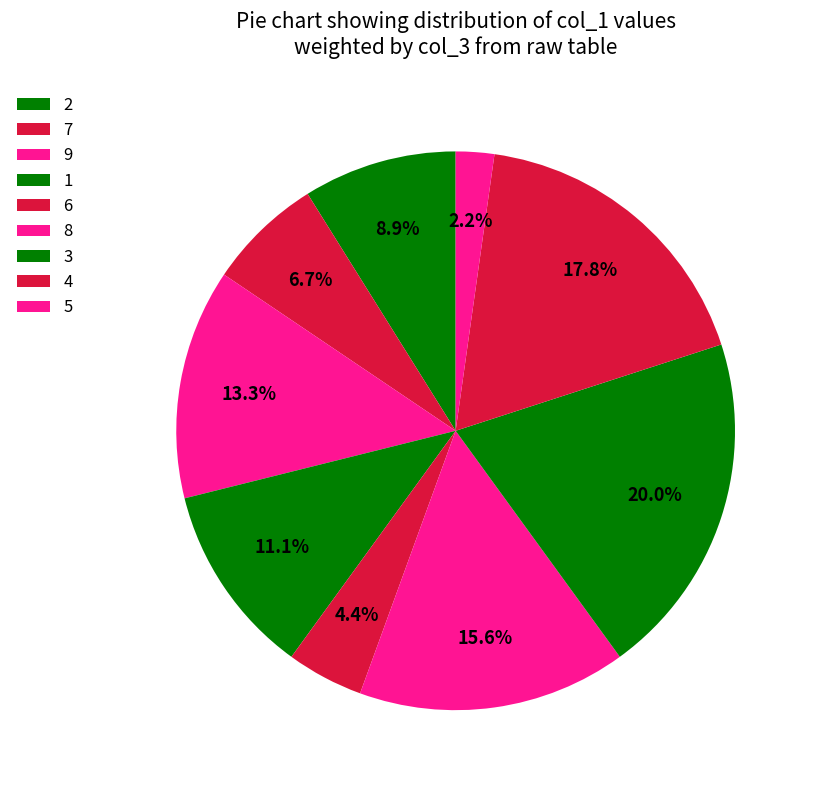

How many slices are in this pie chart?

9